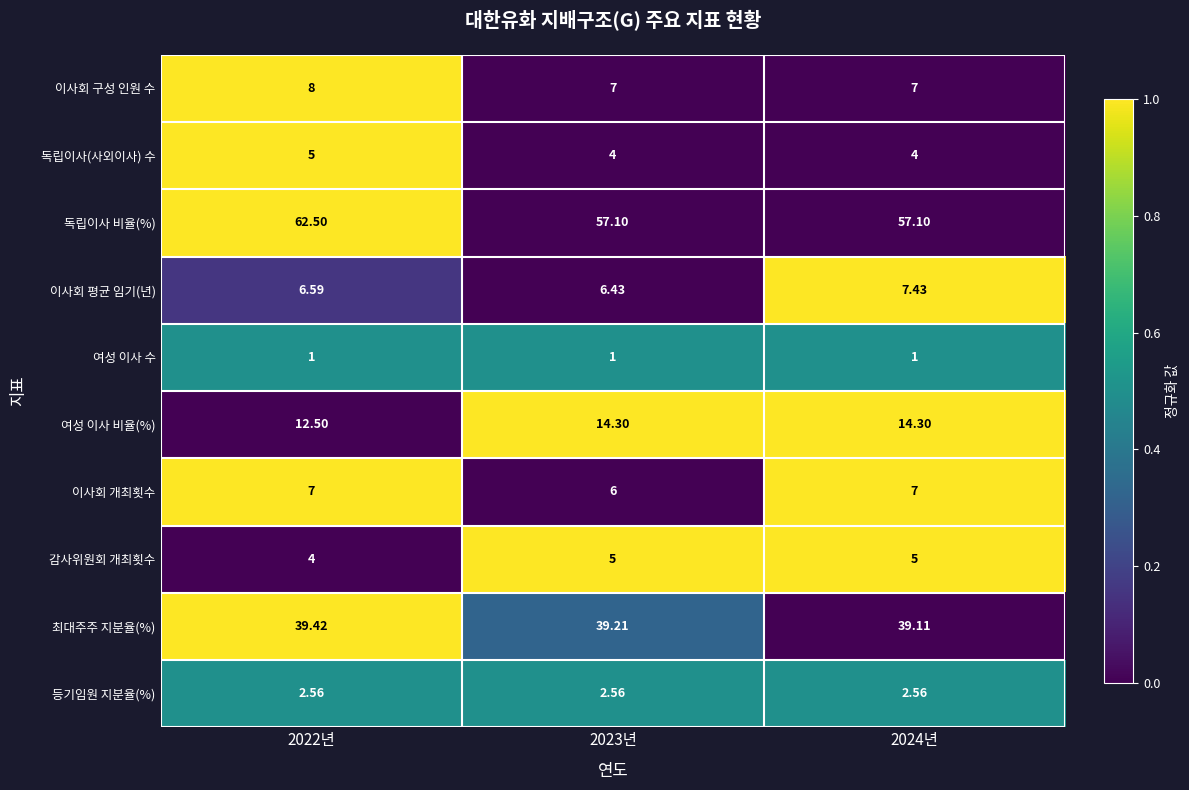

Is the value of 이사회 평균 임기(년) at 2024년 greater than the value of 여성 이사 수 at 2023년?

Yes